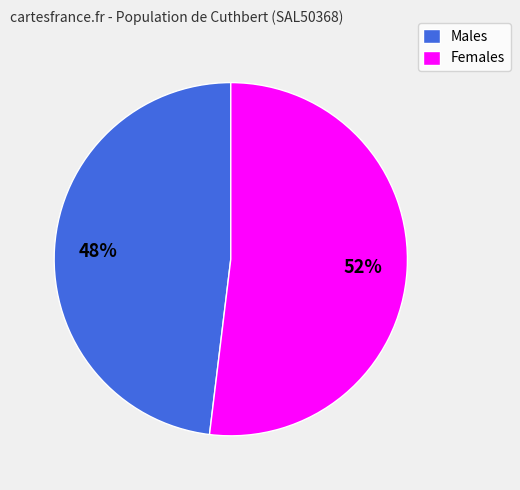

Is it true that Females is 63% of the pie?

False